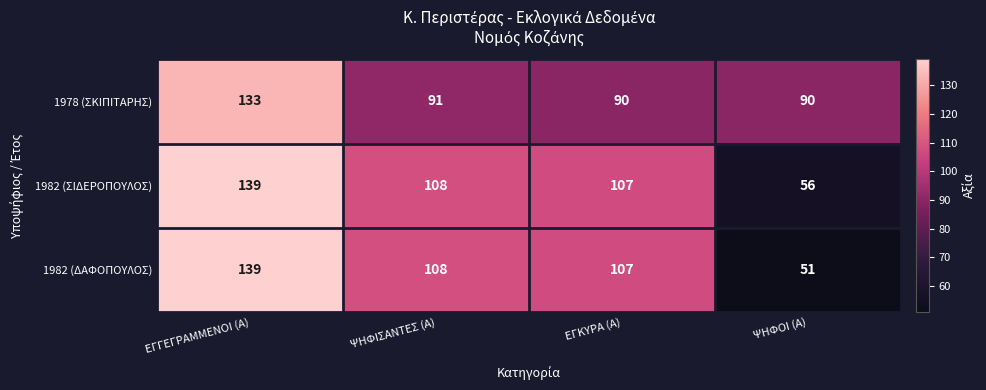

List the labels in order of 1982 (ΣΙΔΕΡΟΠΟΥΛΟΣ) value, smallest first.

ΨΗΦΟΙ (Α), ΕΓΚΥΡΑ (Α), ΨΗΦΙΣΑΝΤΕΣ (Α), ΕΓΓΕΓΡΑΜΜΕΝΟΙ (Α)